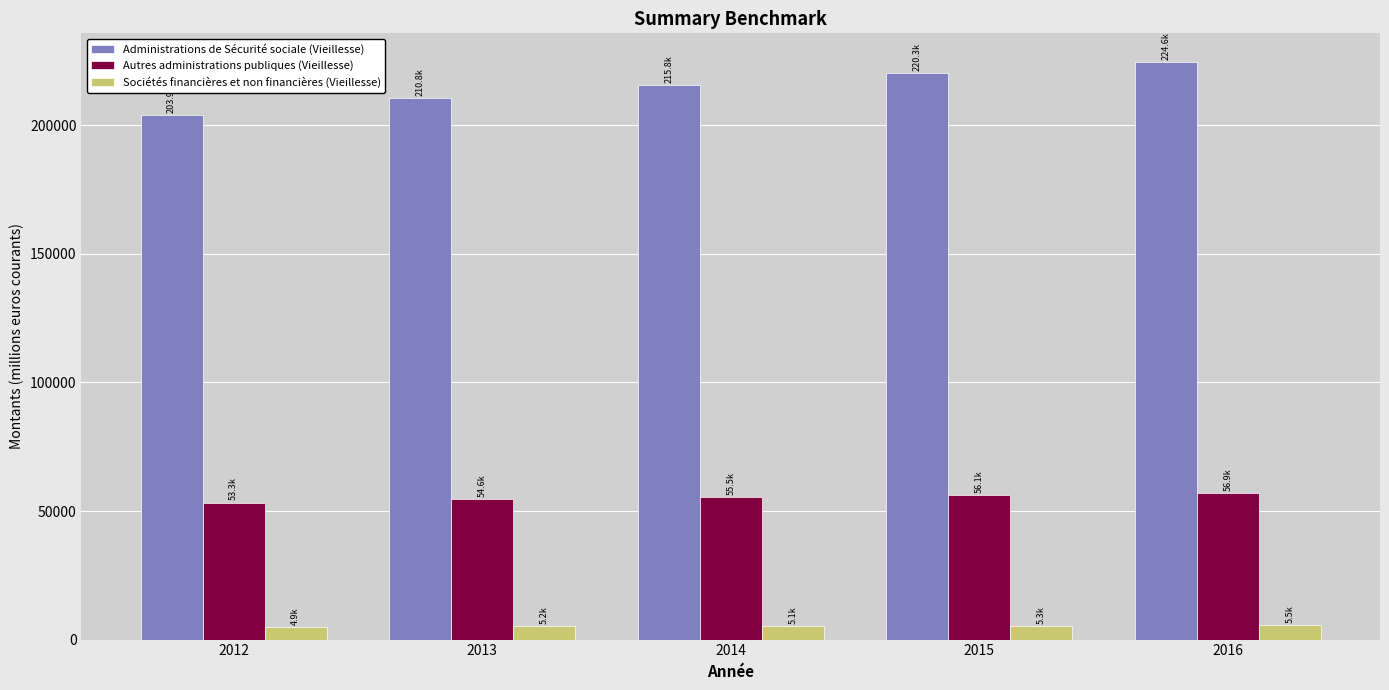

How many series are shown in this chart?

3